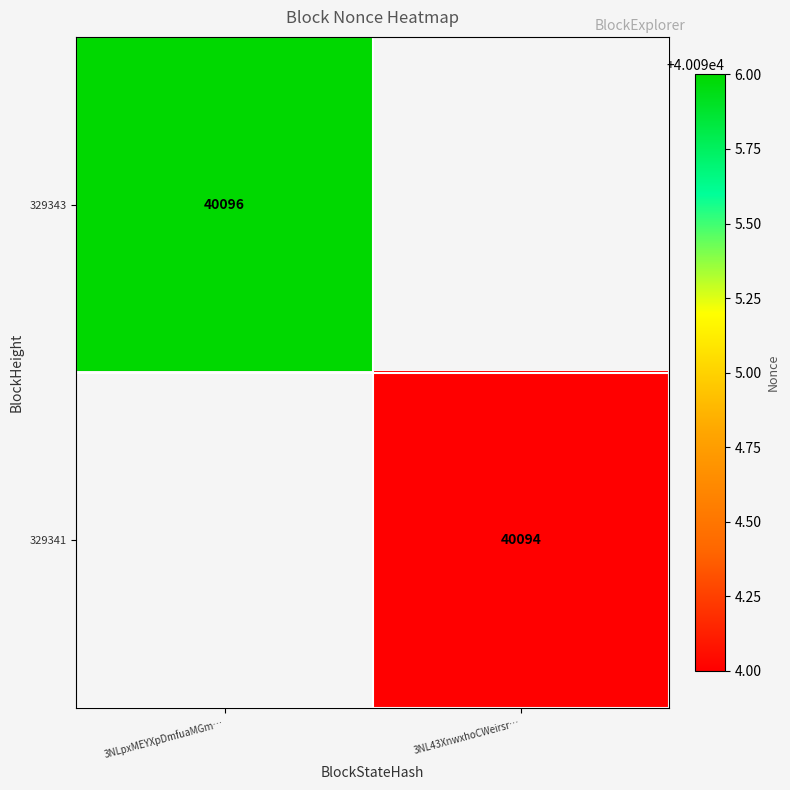

True or false: 329341 has a value of 40094 at 3NL43XnwxhoCWeirsr….

True